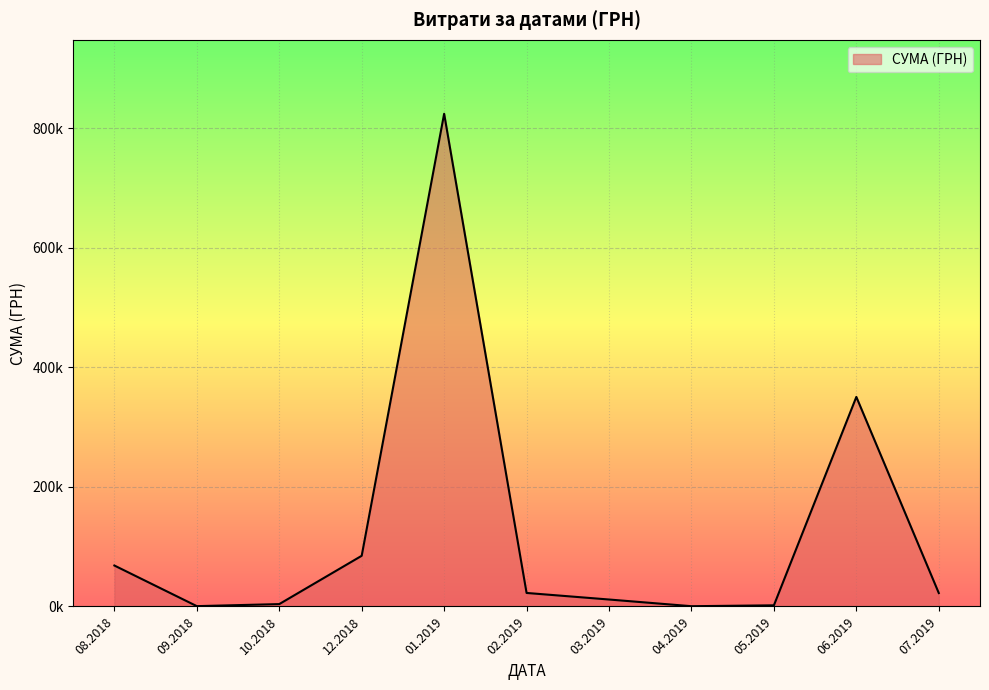

Does the chart have visible grid lines?

Yes